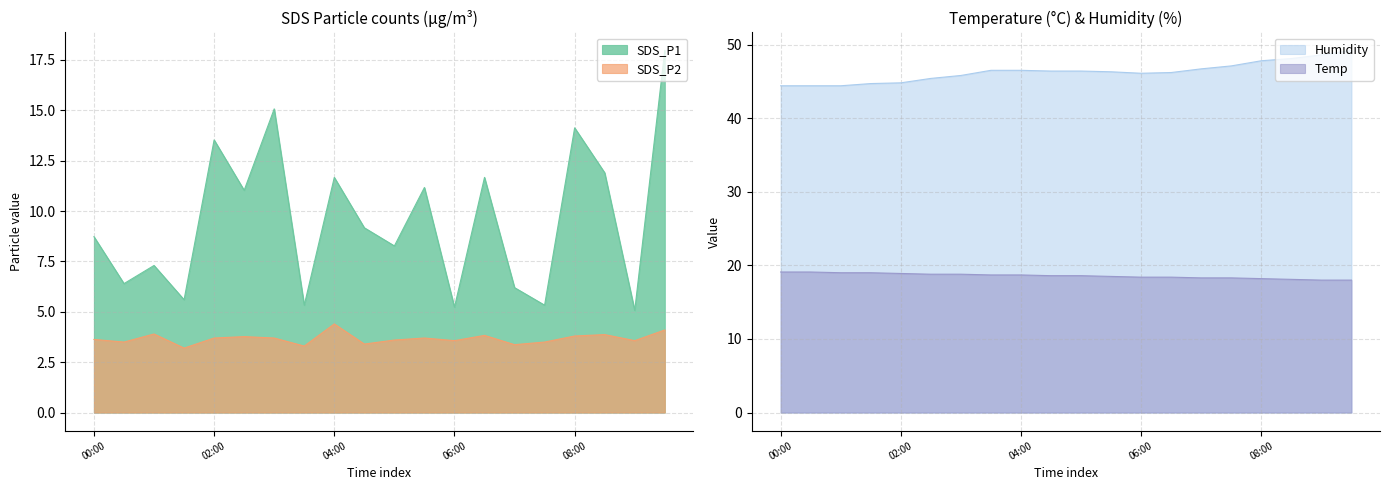

At which label does Humidity reach its peak?

09:30